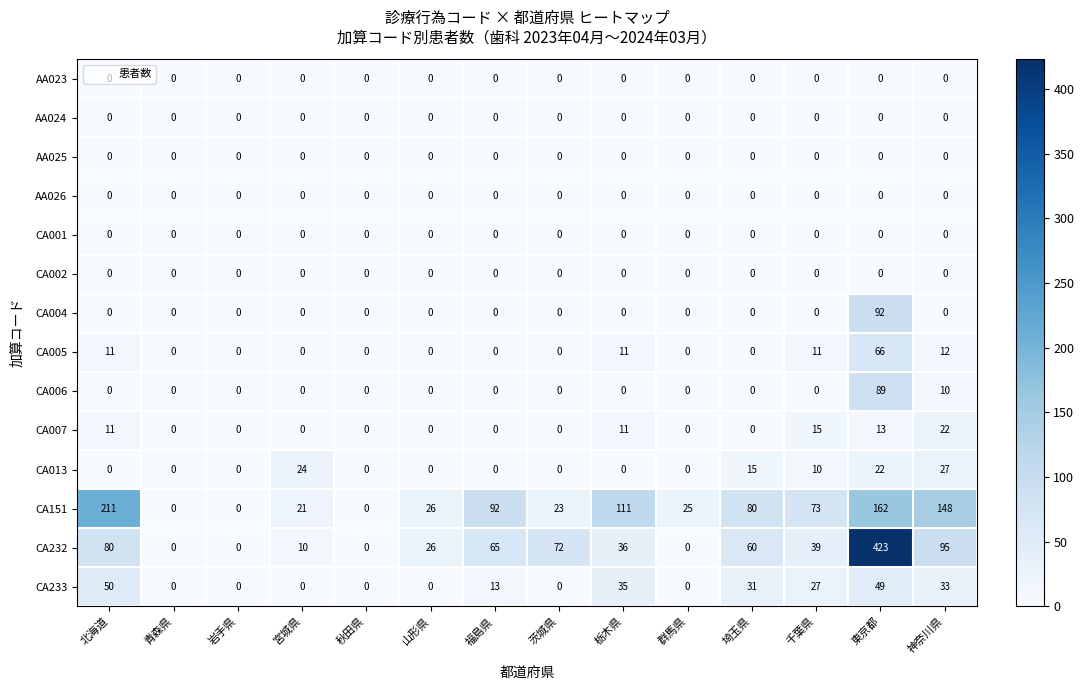

Is it true that AA023 equals 0 at 青森県?

True